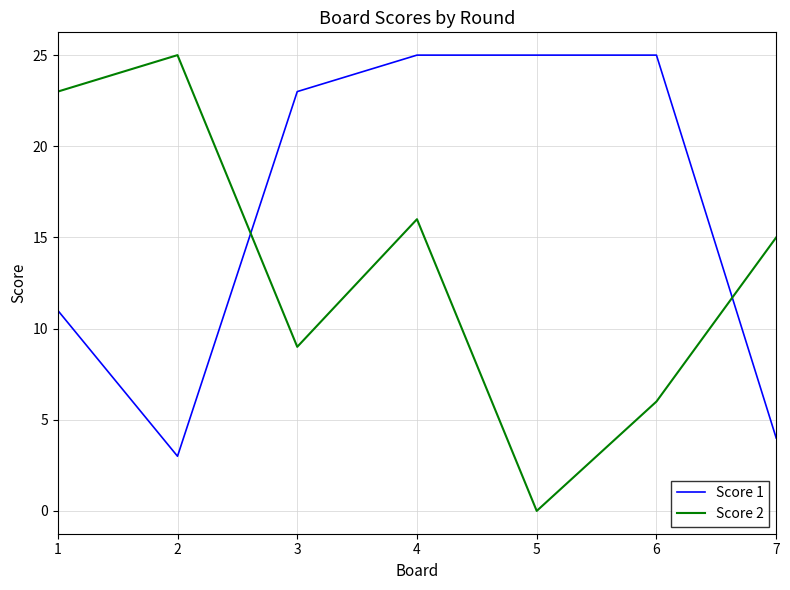

What is the maximum value shown in the chart?

25